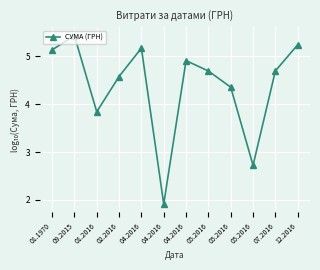

What is the smallest value displayed?

1.9